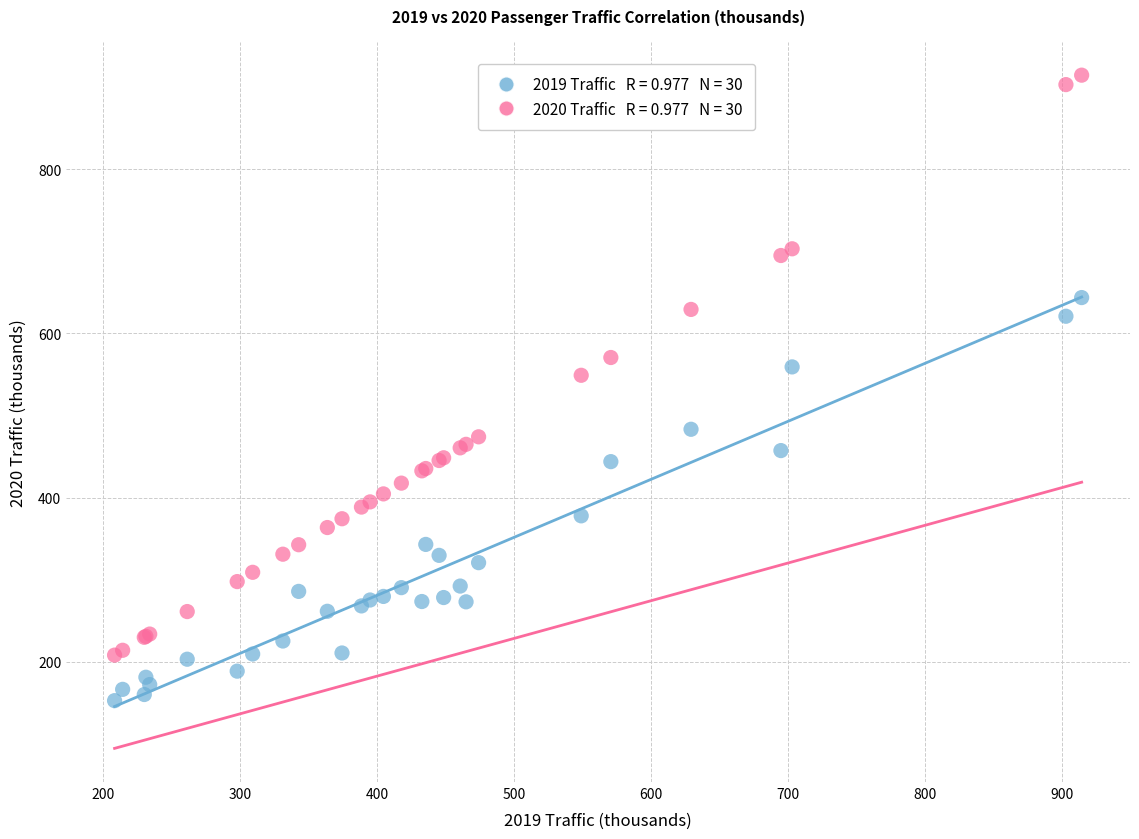

Across all series, what Y value is closest to 533?

549.1